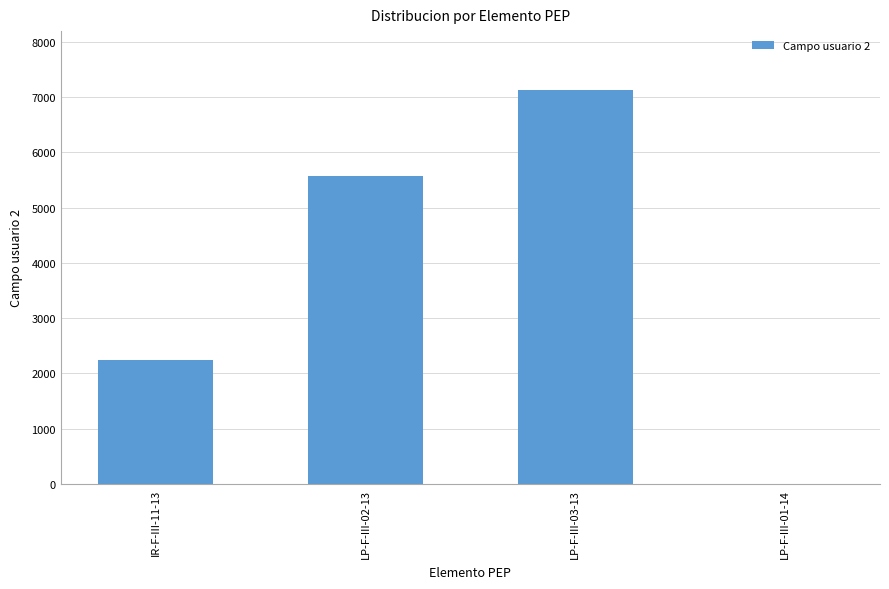

Is it true that the value at LP-F-III-01-14 is 0?

True